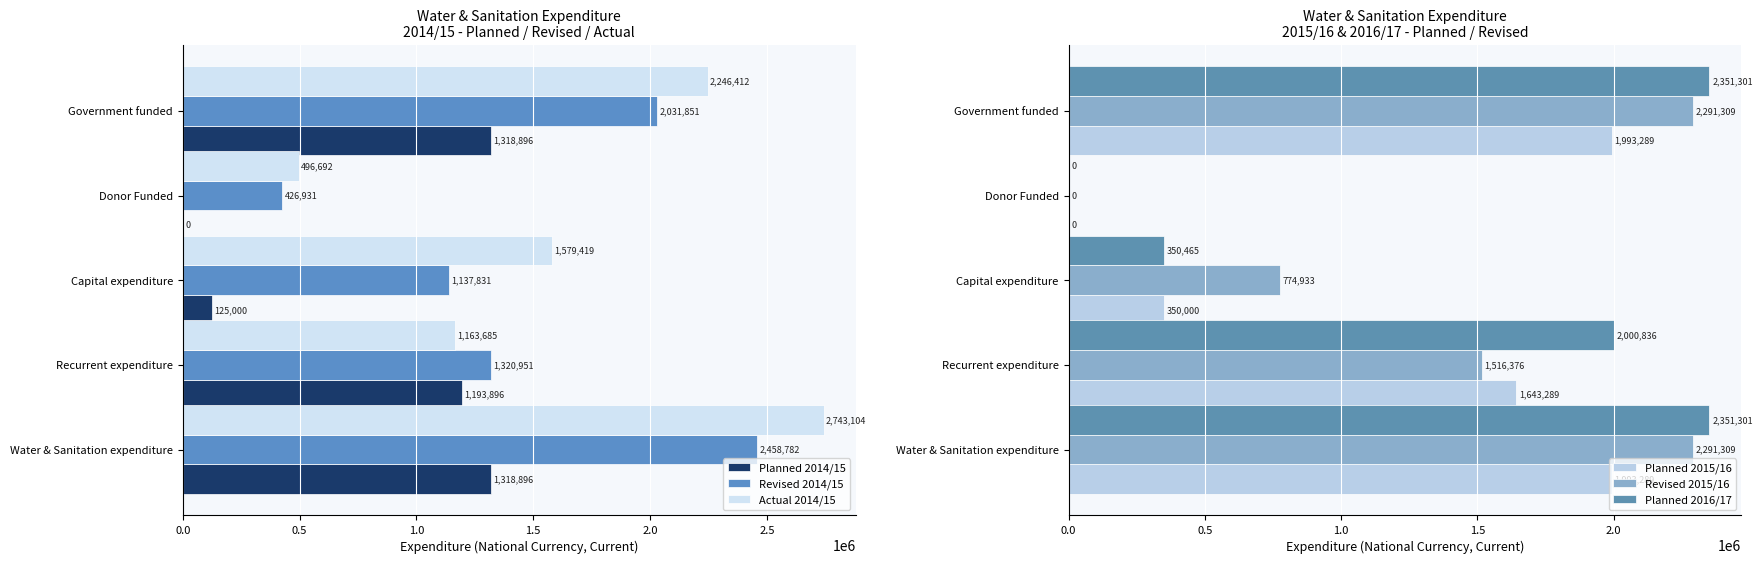

The value of Revised 2014/15 at Government funded is 3655910. True or false?

False